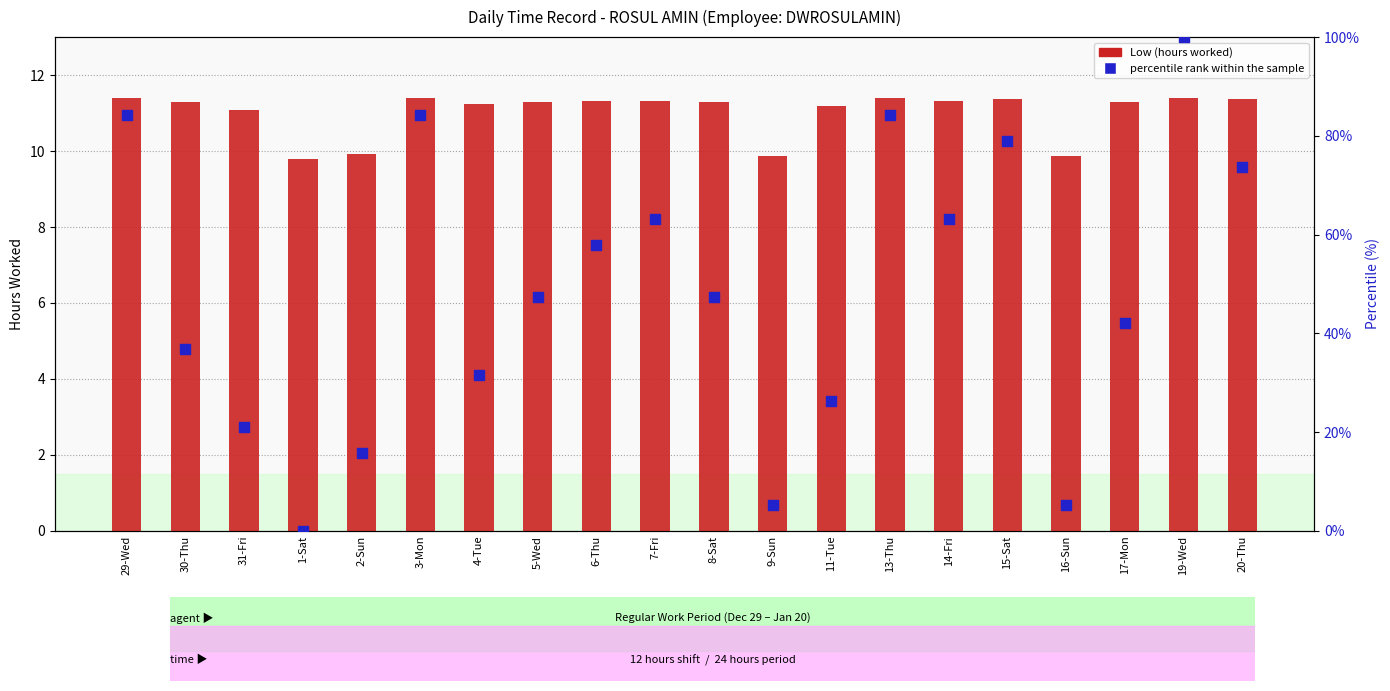

At which category is the sum across all series the highest?

19-Wed